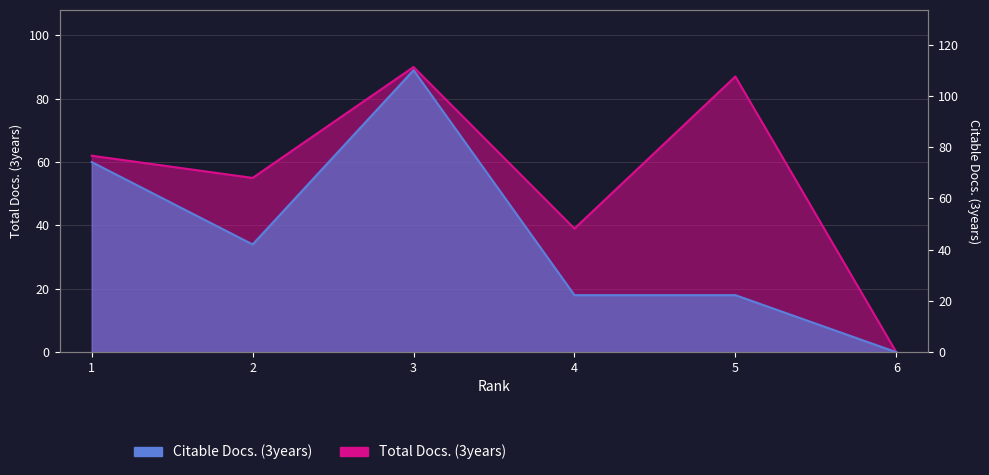

True or false: Citable Docs. (3years) has a value of 60 at 6.

False